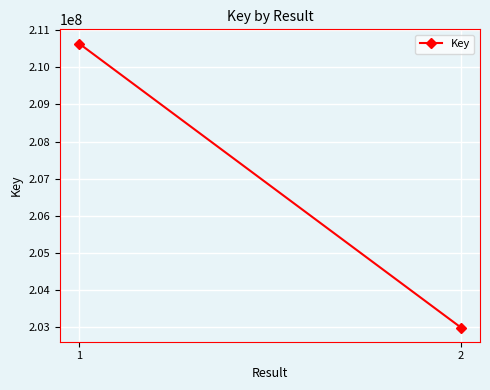

What is the approximate value at 1?

210640642